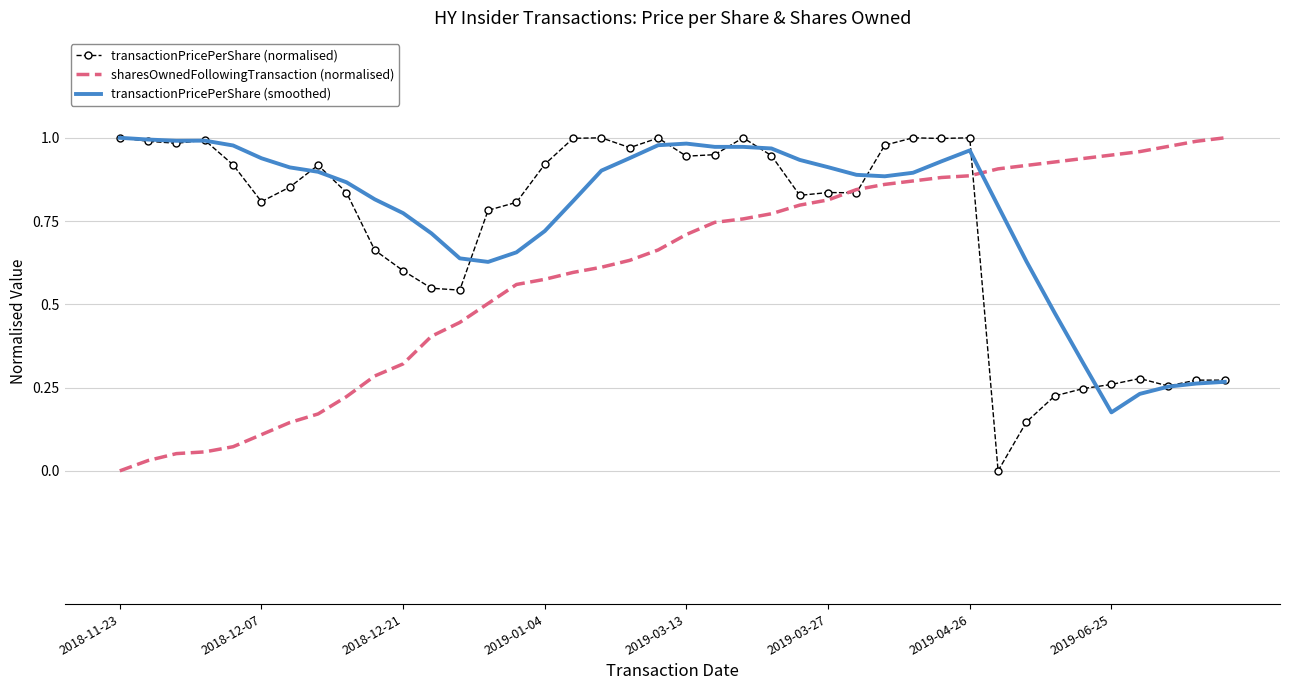

After their last crossing, which series has the higher values: sharesOwnedFollowingTransaction (normalised) or transactionPricePerShare (smoothed)?

sharesOwnedFollowingTransaction (normalised)